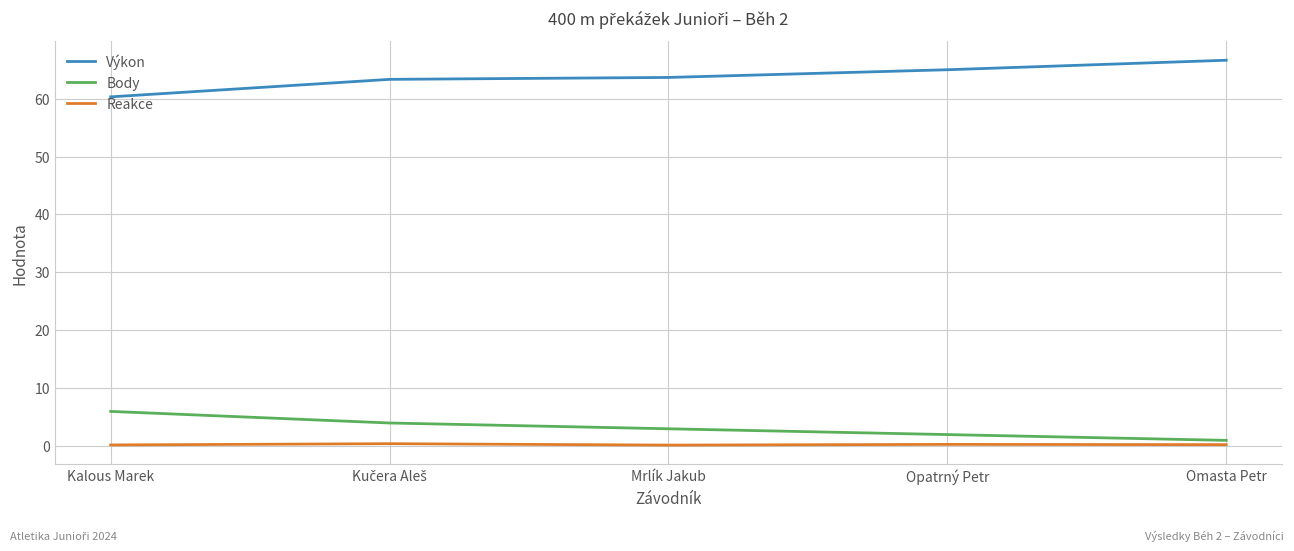

True or false: Výkon and Body intersect in this chart.

False